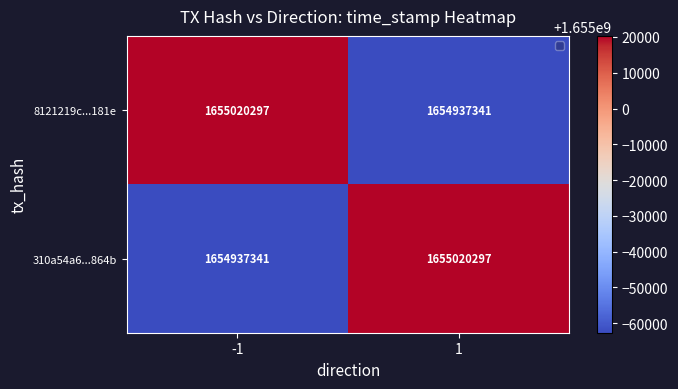

What is the approximate value of 310a54a6...864b at 1, to the nearest 10?

1655020300